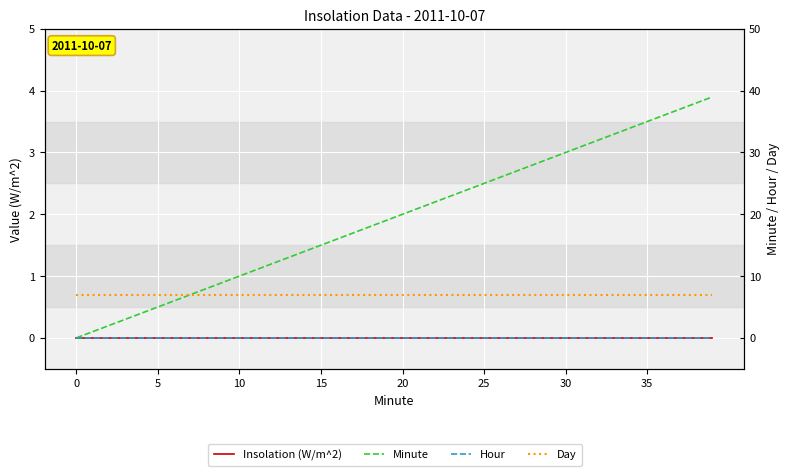

List the series in order of their peak value, lowest first.

Insolation (W/m^2), Hour, Day, Minute